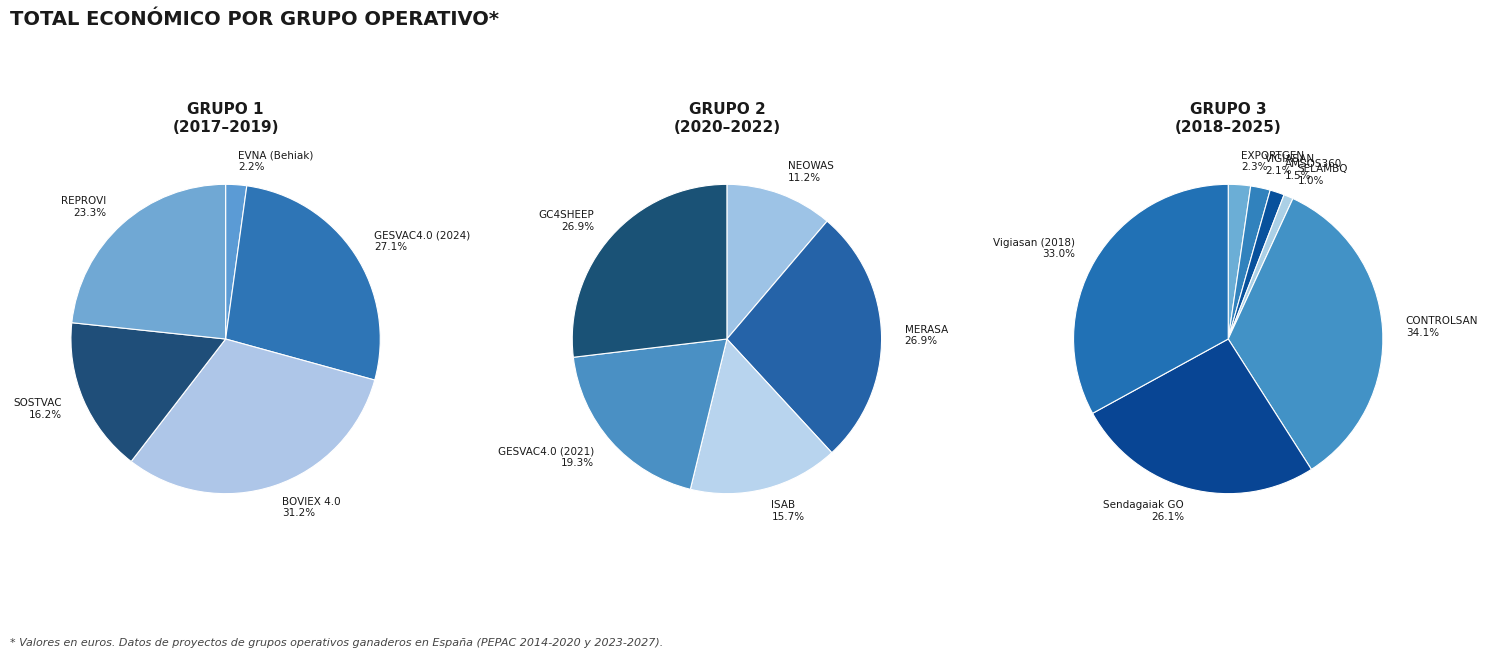

To the nearest percent, what is the difference between the largest and smallest slice percentages?

29%